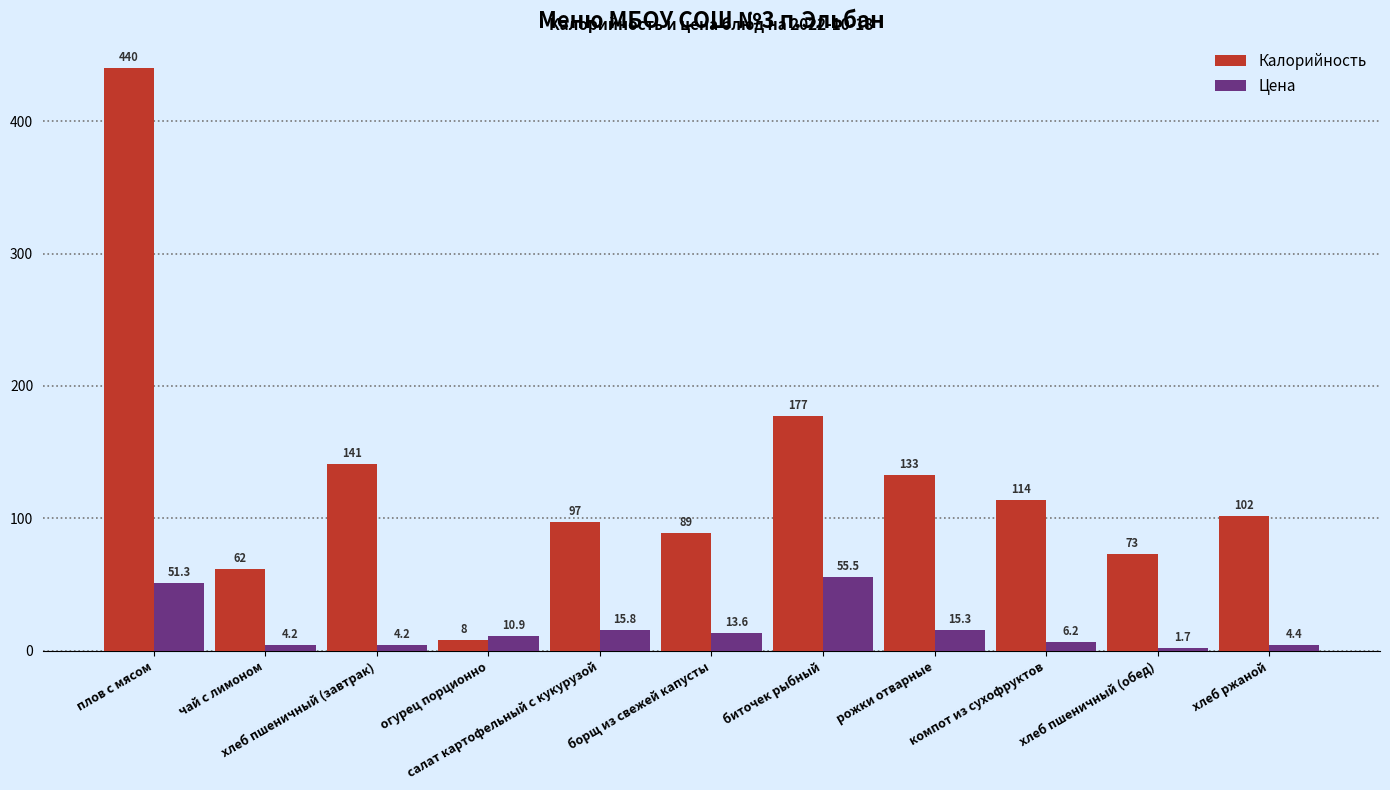

What is the sum of all Цена values?

183.2